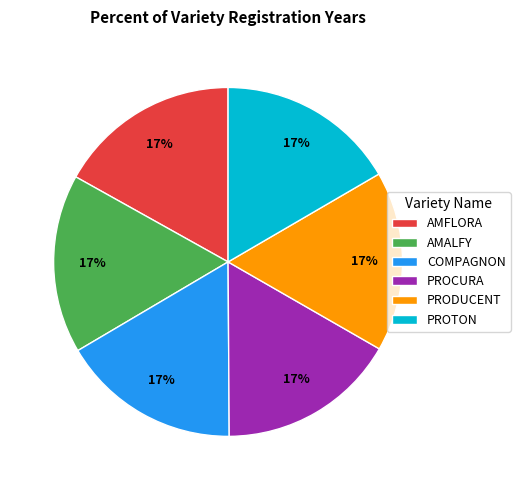

What is the ratio of the value at AMFLORA to the value at PROTON?

1.0